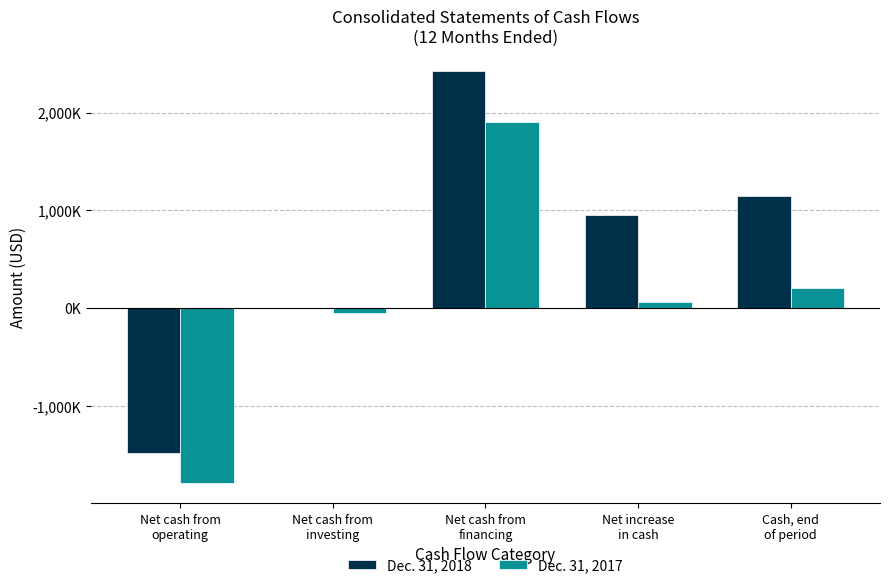

Which has a higher value, Cash, end
of period or Net cash from
investing?

Cash, end
of period